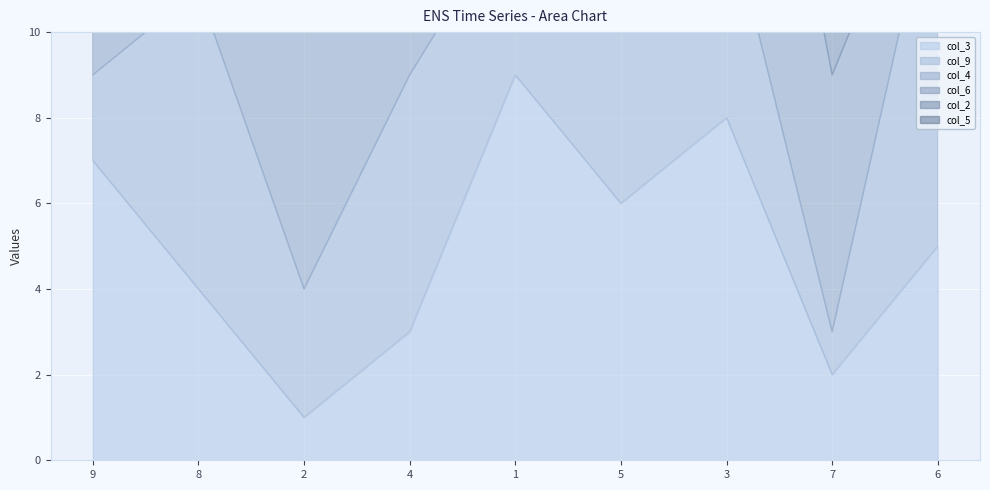

Between 2 and 6, which series saw the biggest shift?

col_9